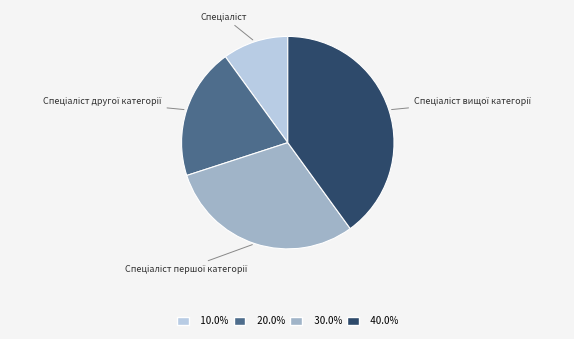

Is there a majority slice in this chart?

No